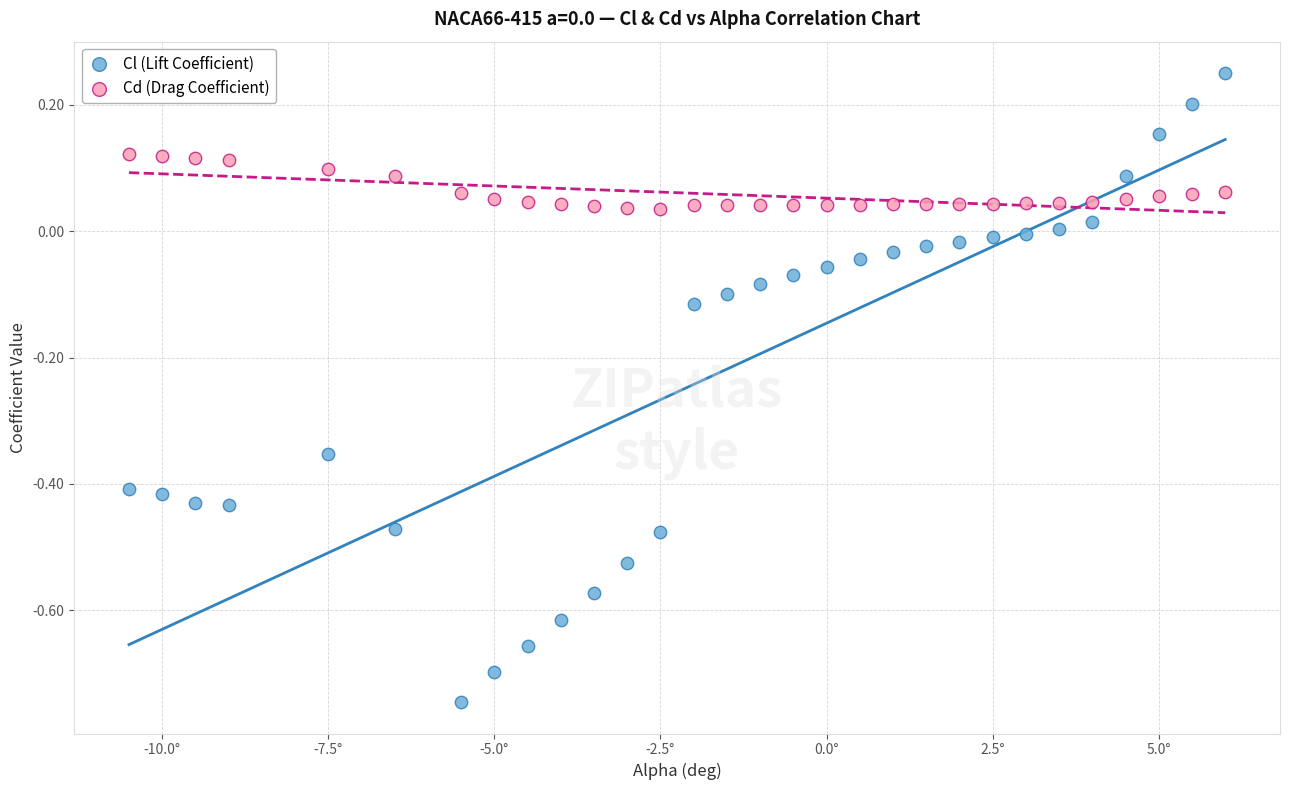

Which series has the largest Y range (max minus min)?

Cl (Lift Coefficient)